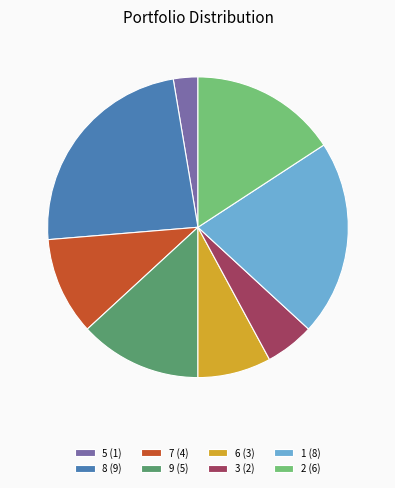

Does 9 account for over 50% of the chart?

No